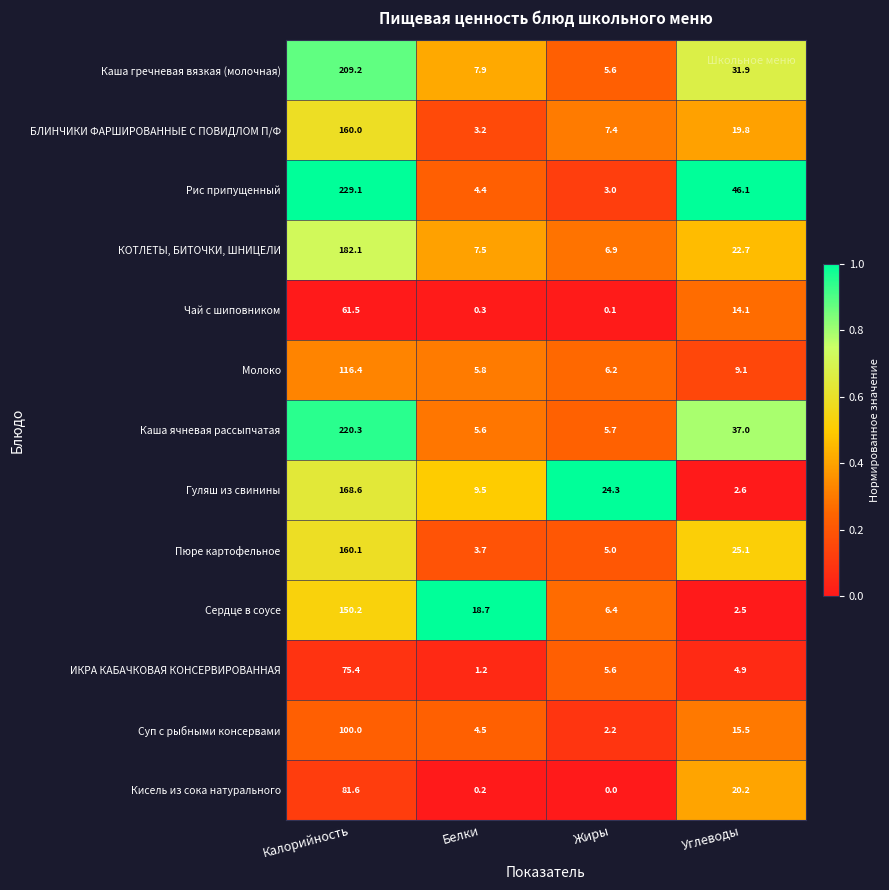

Which series changed the most between Калорийность and Белки?

Рис припущенный